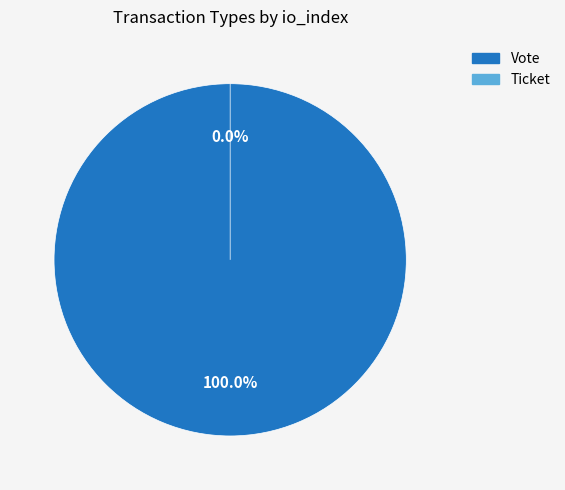

To the nearest percent, what is the combined percentage of Vote and Ticket?

100%